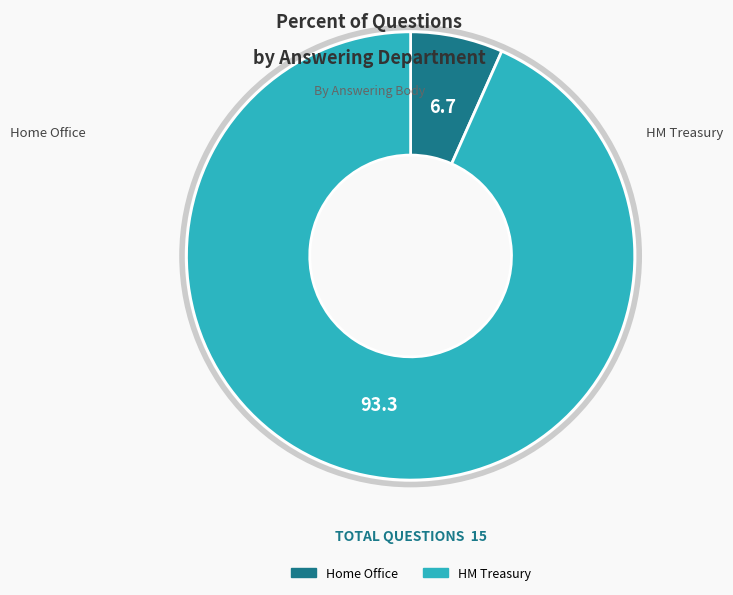

What is the smallest slice in the pie chart?

Home Office